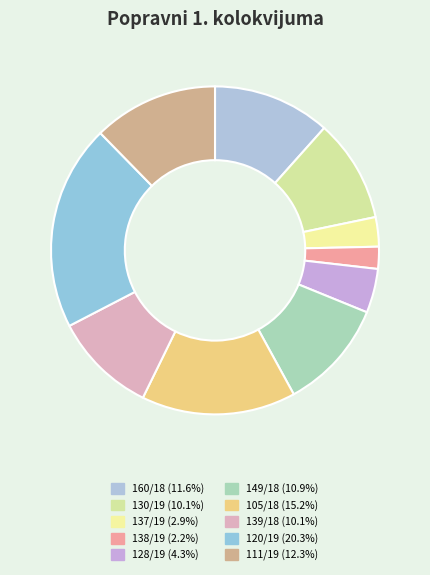

How many slices are in this pie chart?

10